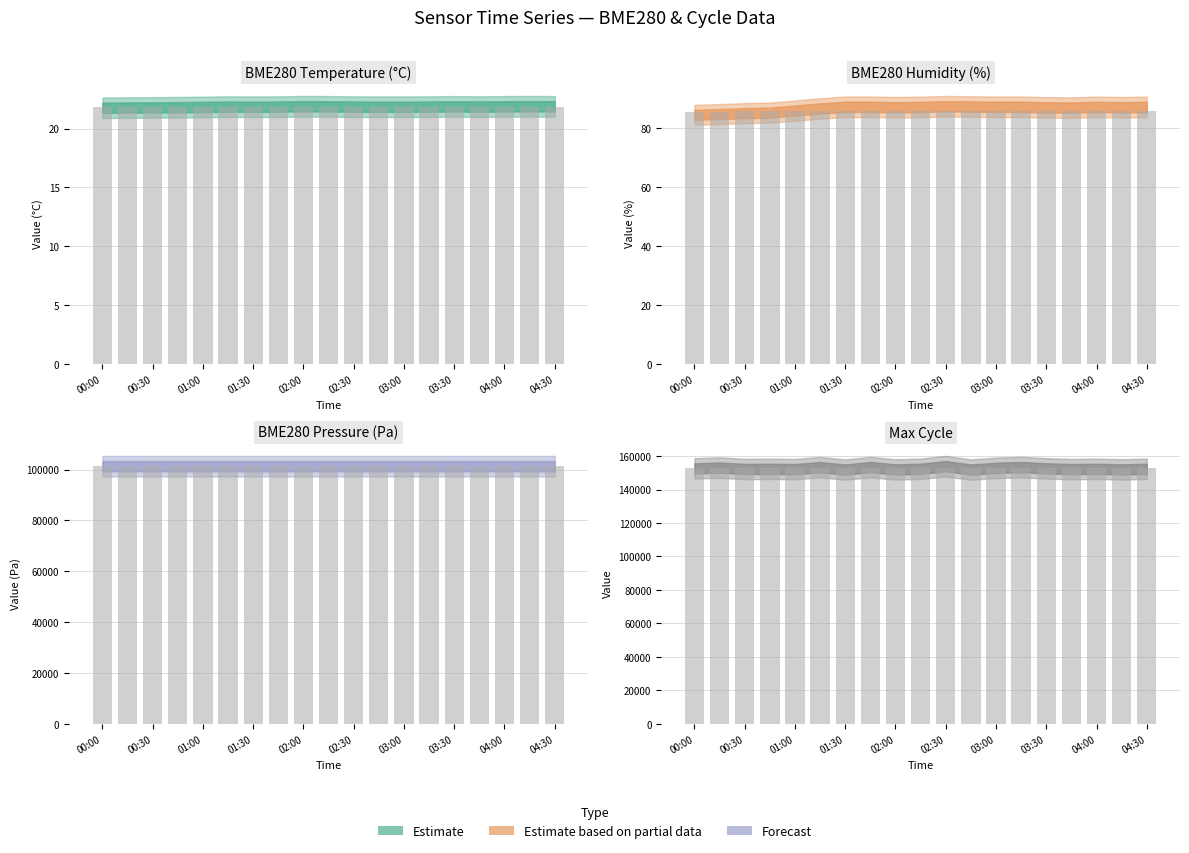

At which category does the chart reach its peak across all series?

02:30